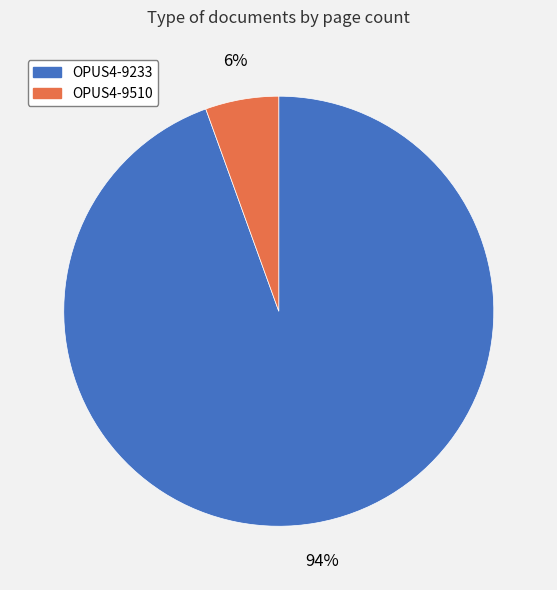

Count the number of slices in the pie.

2